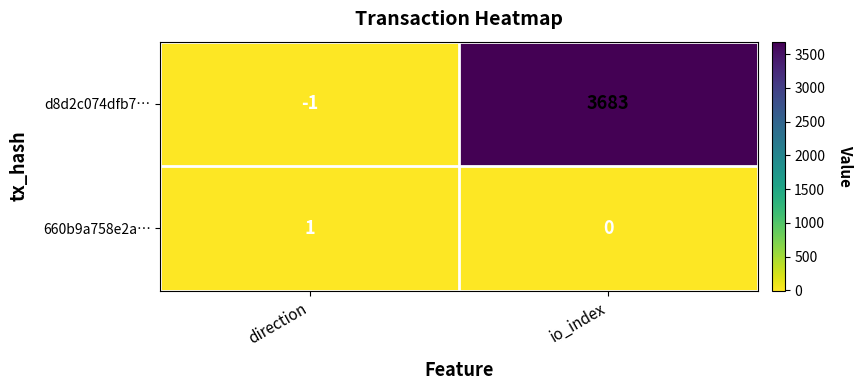

What is the greatest value displayed?

3683